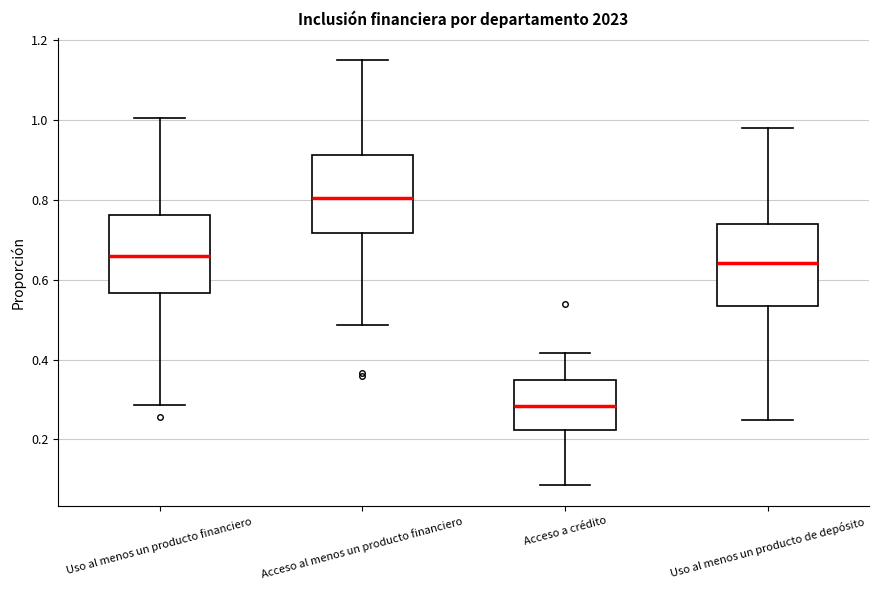

Reading left to right, read every box against the y-axis: the position of its median line, the range the box covers, and the ends of its whiskers. The values are not printed on the chart, so give them approximately, as read against the axis.

Uso al menos un producto financiero: median 0.66, box 0.56 to 0.76, whiskers 0.28 to 1.00
Acceso al menos un producto financiero: median 0.80, box 0.72 to 0.92, whiskers 0.48 to 1.16
Acceso a crédito: median 0.28, box 0.22 to 0.34, whiskers 0.08 to 0.42
Uso al menos un producto de depósito: median 0.64, box 0.54 to 0.74, whiskers 0.24 to 0.98